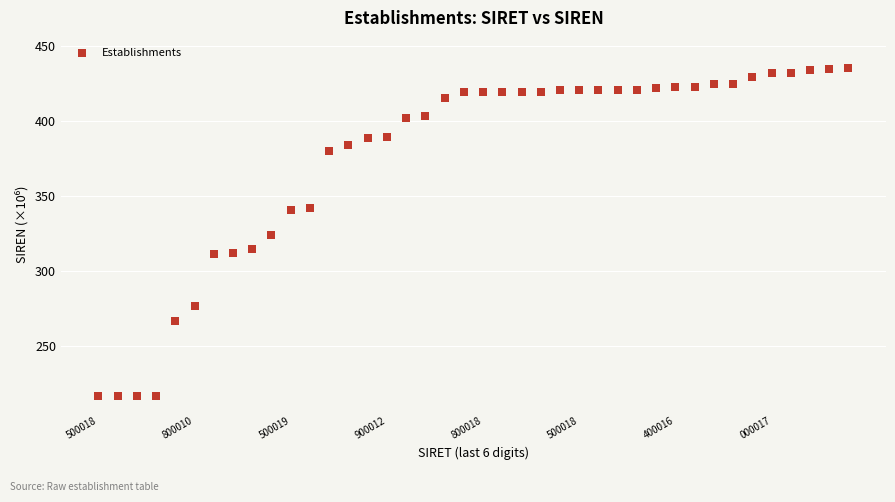

What is the range of Y values (max minus min)?

218.8